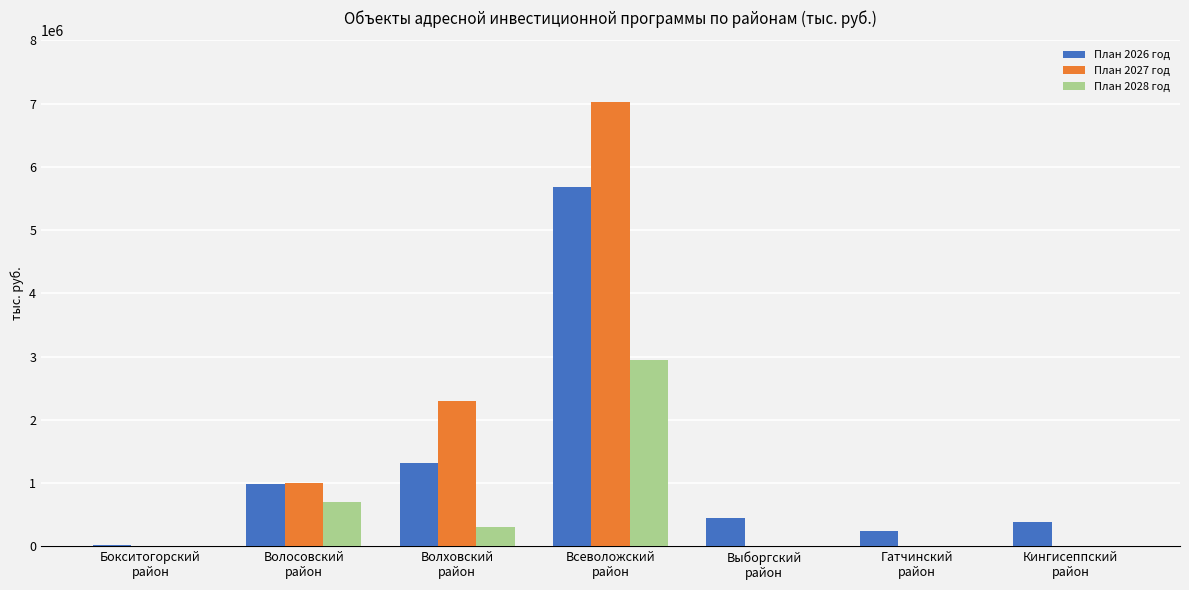

How many groups of bars are there?

7